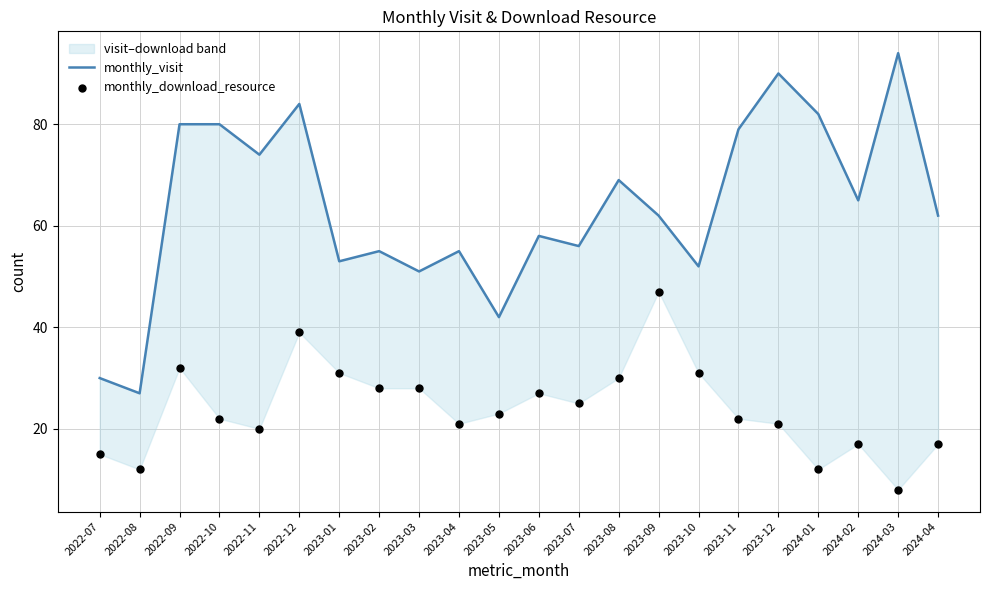

Which series has the largest total across all categories?

monthly_visit